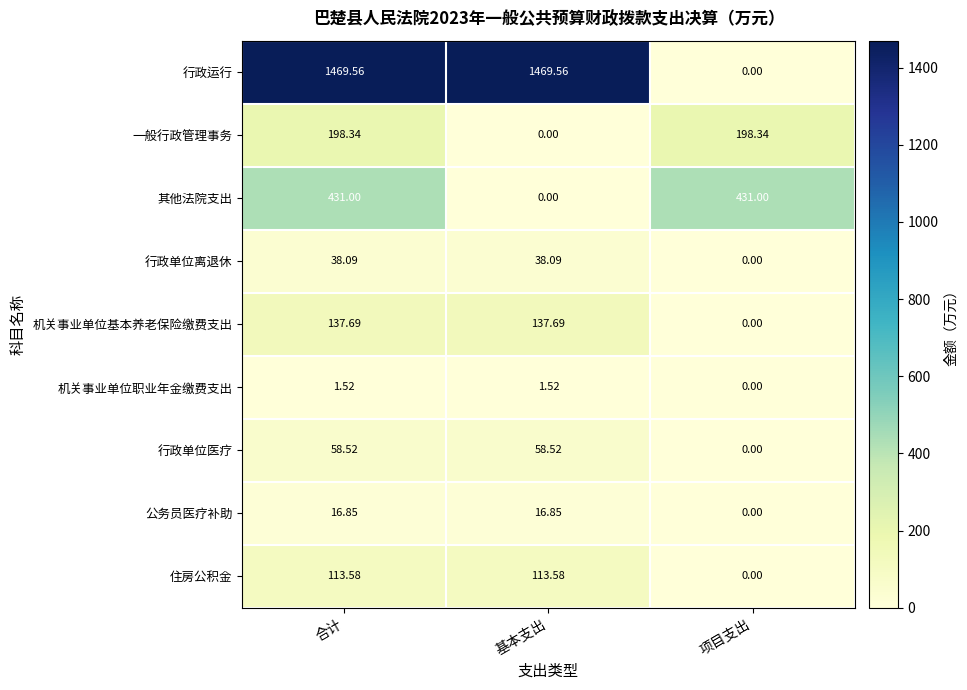

List the series in order of their peak value, lowest first.

机关事业单位职业年金缴费支出, 公务员医疗补助, 行政单位离退休, 行政单位医疗, 住房公积金, 机关事业单位基本养老保险缴费支出, 一般行政管理事务, 其他法院支出, 行政运行